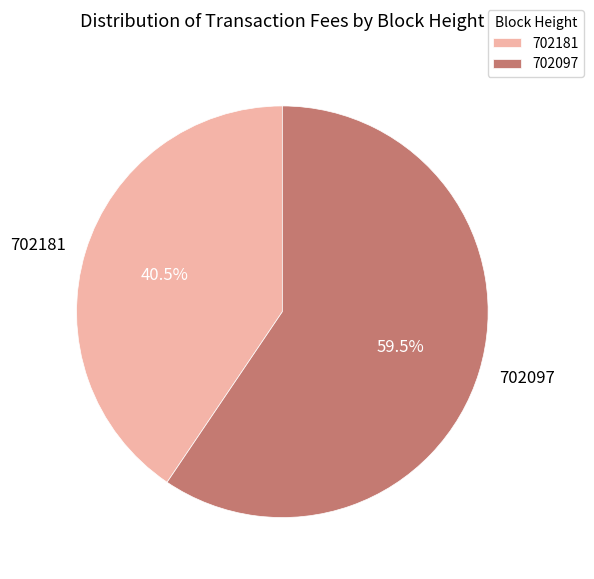

Does 702097 account for over 50% of the chart?

Yes